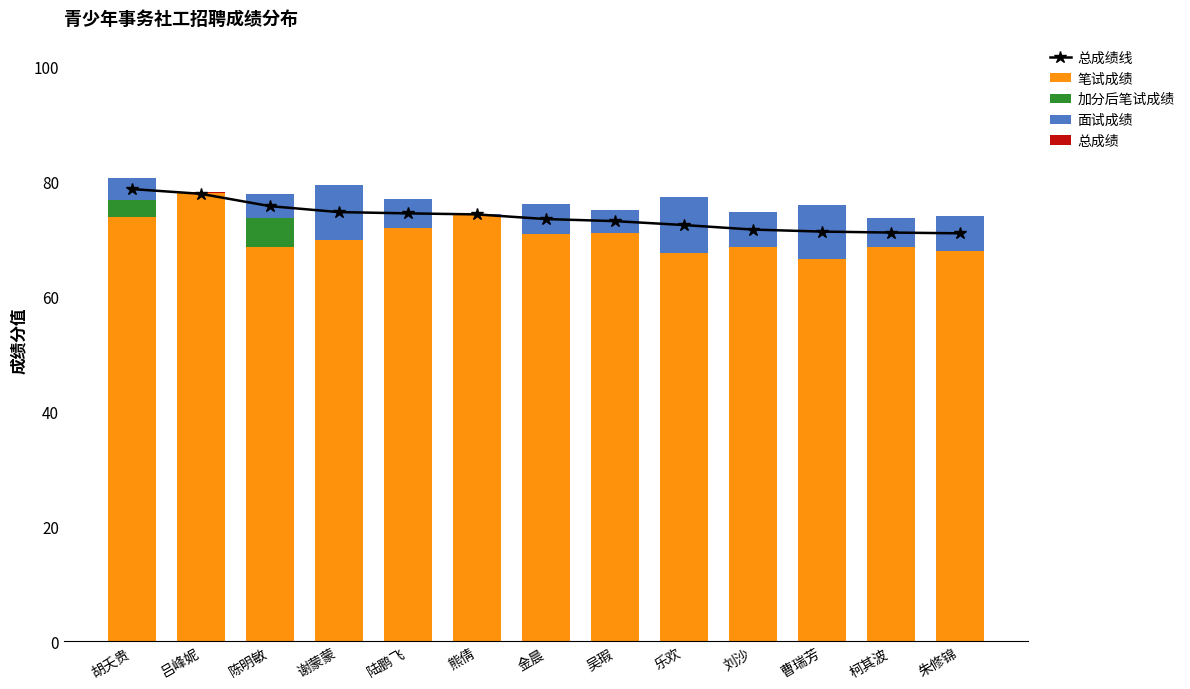

What is the highest value of the 总成绩线 series?

78.7